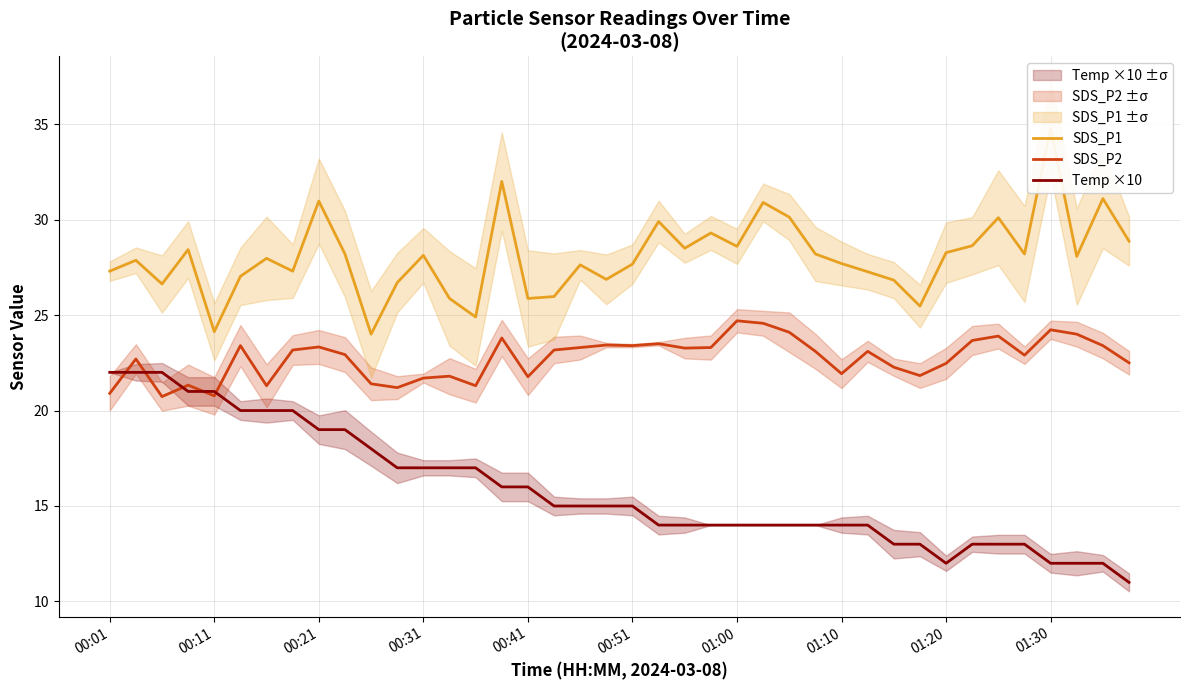

How many data points does each series have?

40